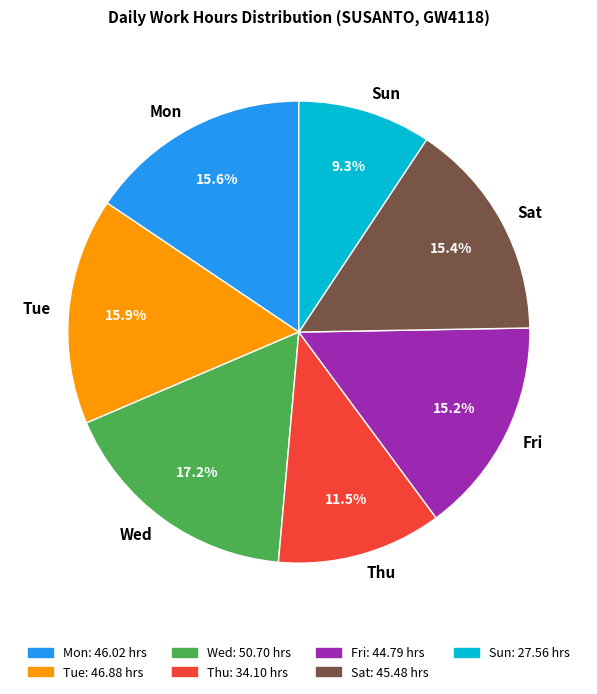

Which category has the biggest portion of the pie?

Wed